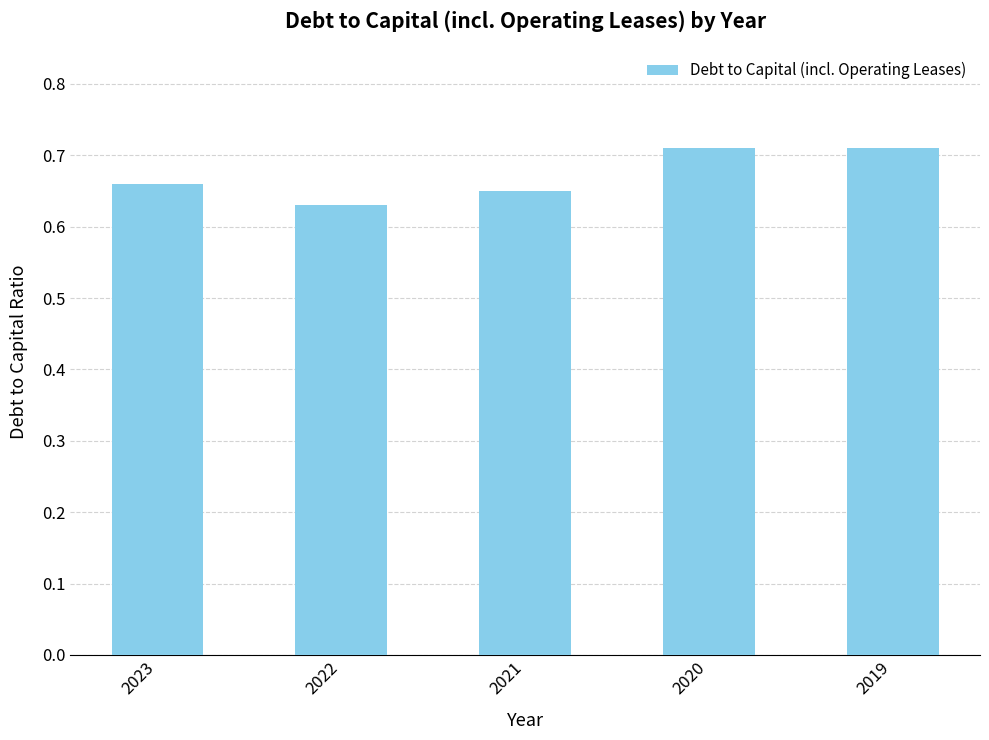

At which category does the chart reach its minimum across all series?

2022